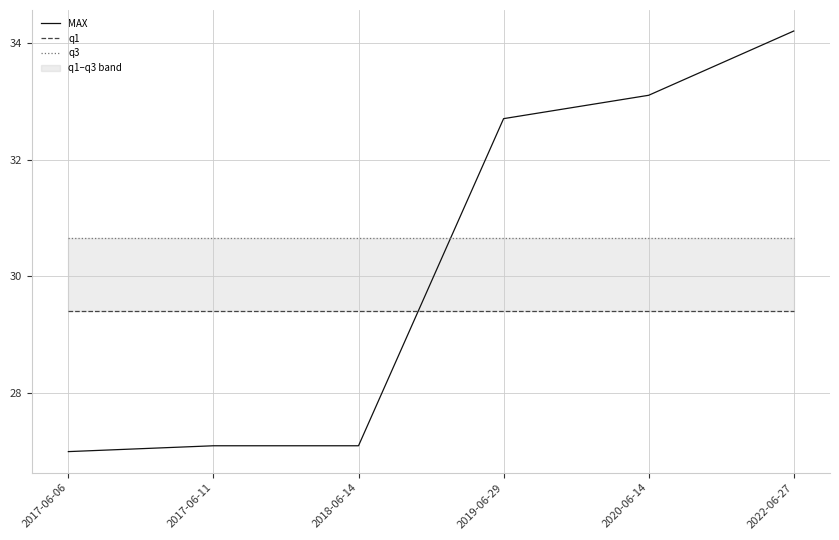

True or false: q1 and q3 intersect in this chart.

False